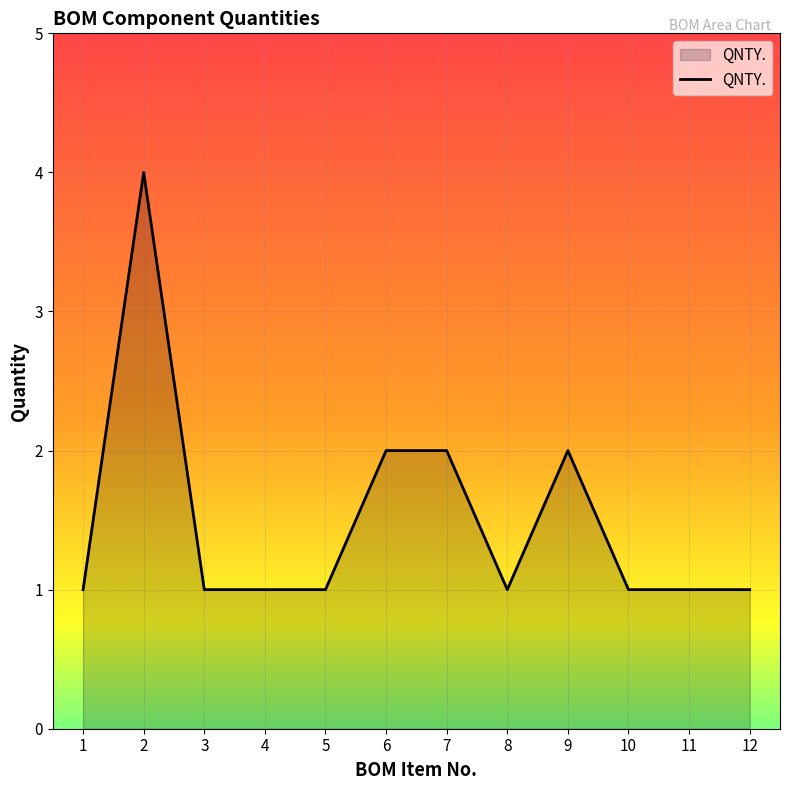

The chart shows a value of 1 at 12. True or false?

True